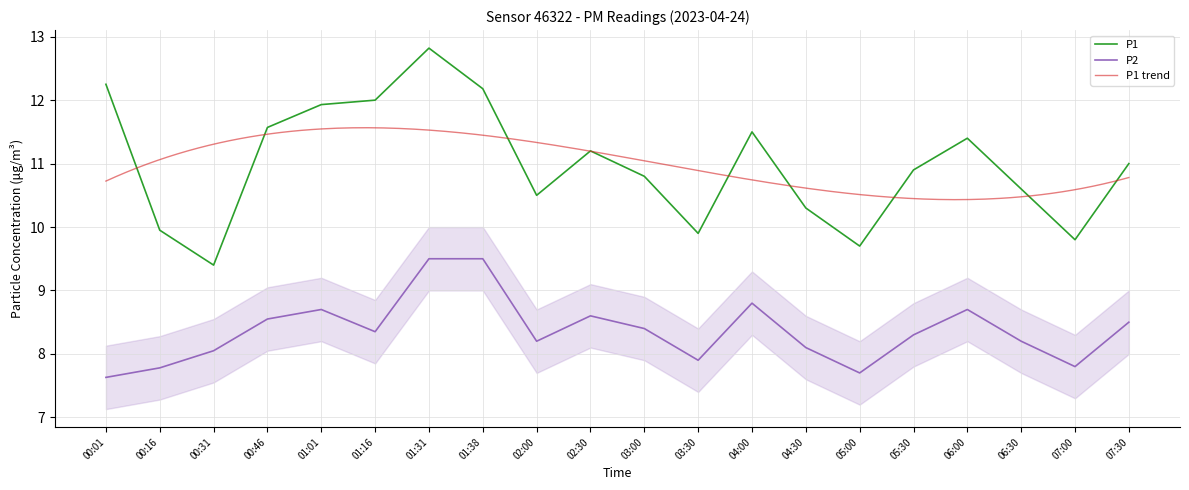

Is the value of P2 at 03:00 greater than the value of P1 at 03:00?

No